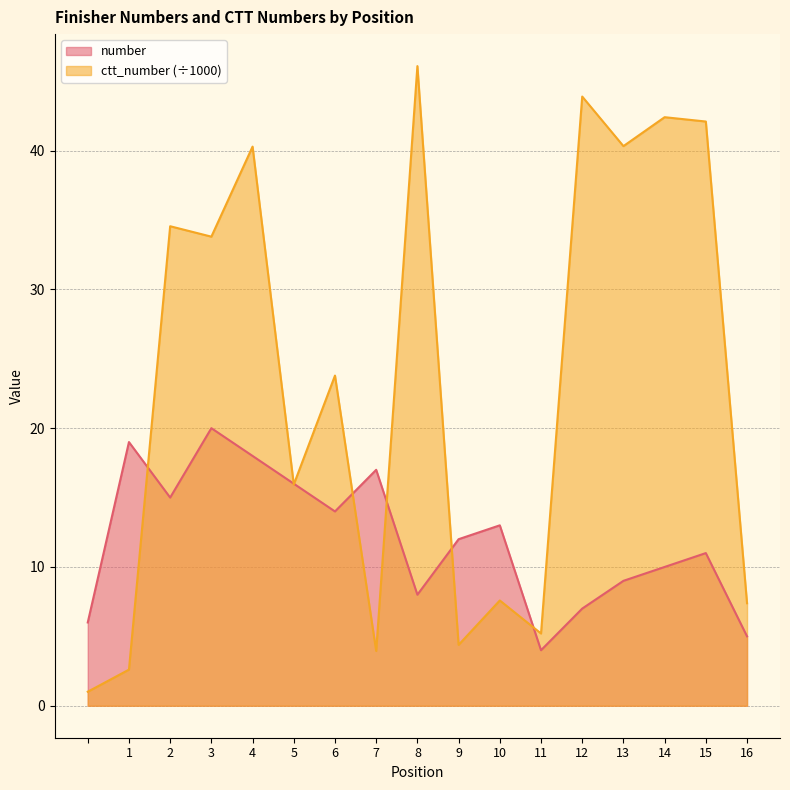

What is the label of the 9th point from the left?

8